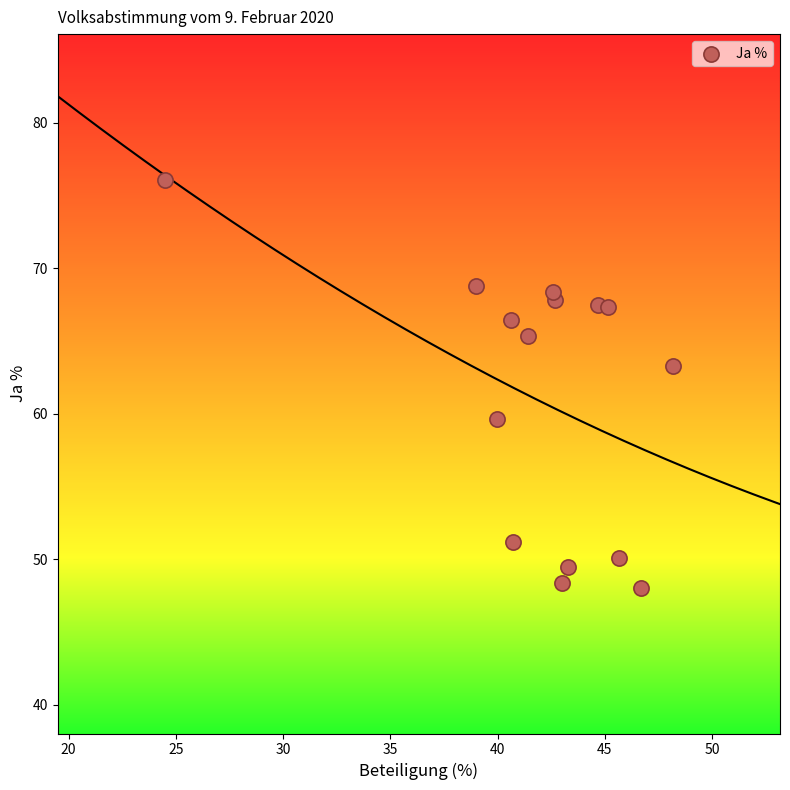

What Y value in the scatter plot is closest to 62?

63.3